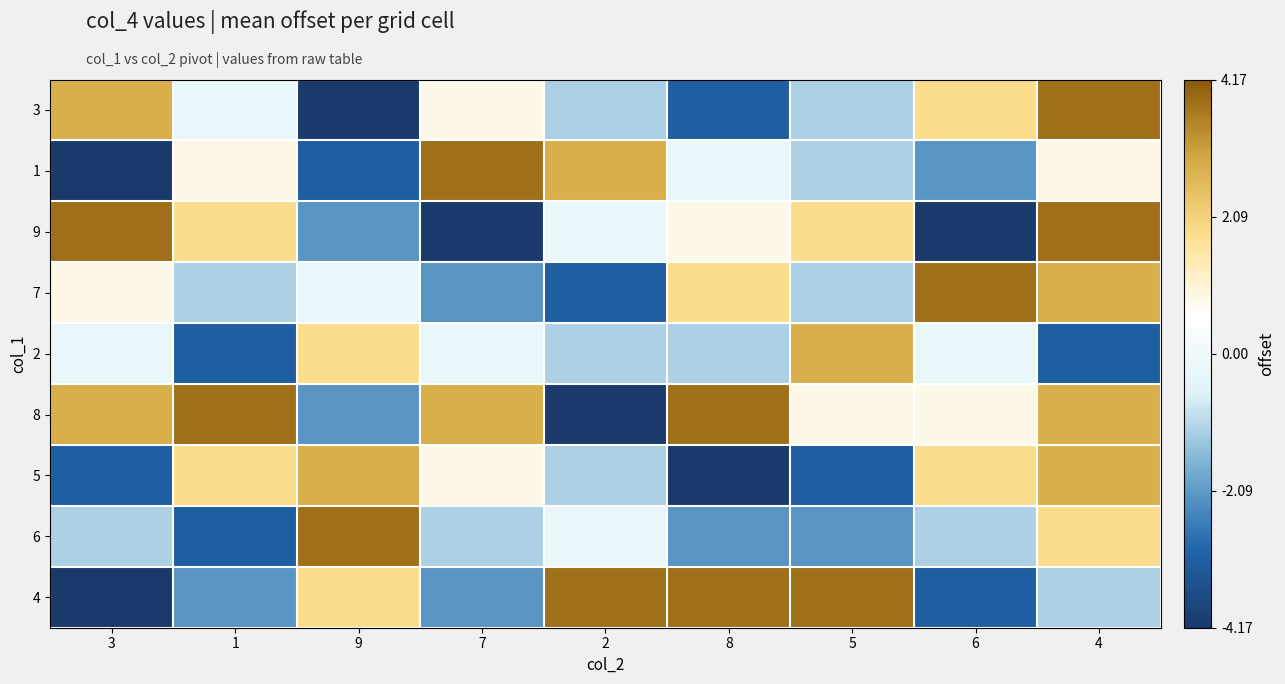

Reading left to right, extract all data points from this chart.

3: 3=2.8	1=-0.2	9=-4.2	7=0.8	2=-1.2	8=-3.2	5=-1.2	6=1.8	4=3.8
1: 3=-4.2	1=0.8	9=-3.2	7=3.8	2=2.8	8=-0.2	5=-1.2	6=-2.2	4=0.8
9: 3=3.8	1=1.8	9=-2.2	7=-4.2	2=-0.2	8=0.8	5=1.8	6=-4.2	4=3.8
7: 3=0.8	1=-1.2	9=-0.2	7=-2.2	2=-3.2	8=1.8	5=-1.2	6=3.8	4=2.8
2: 3=-0.2	1=-3.2	9=1.8	7=-0.2	2=-1.2	8=-1.2	5=2.8	6=-0.2	4=-3.2
8: 3=2.8	1=3.8	9=-2.2	7=2.8	2=-4.2	8=3.8	5=0.8	6=0.8	4=2.8
5: 3=-3.2	1=1.8	9=2.8	7=0.8	2=-1.2	8=-4.2	5=-3.2	6=1.8	4=2.8
6: 3=-1.2	1=-3.2	9=3.8	7=-1.2	2=-0.2	8=-2.2	5=-2.2	6=-1.2	4=1.8
4: 3=-4.2	1=-2.2	9=1.8	7=-2.2	2=3.8	8=3.8	5=3.8	6=-3.2	4=-1.2